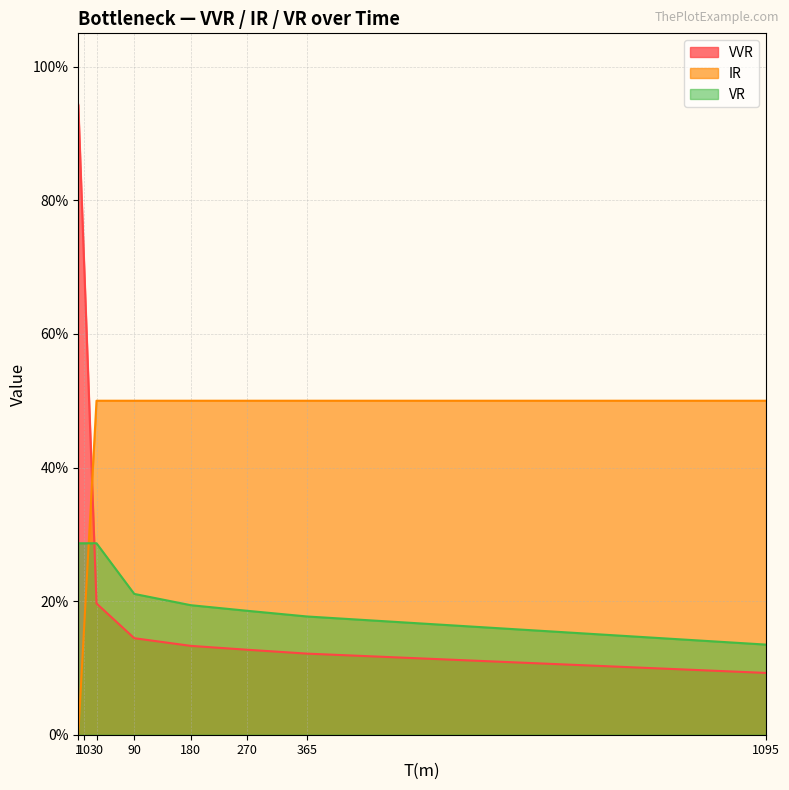

What is the difference between the maximum and minimum values in the VR series?

0.2